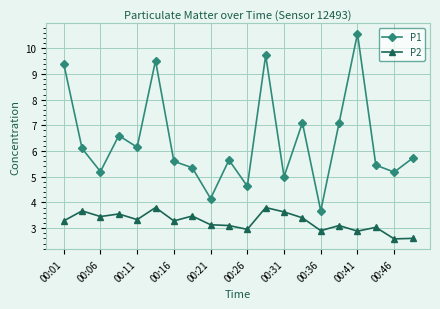

How many lines are shown in the chart?

2